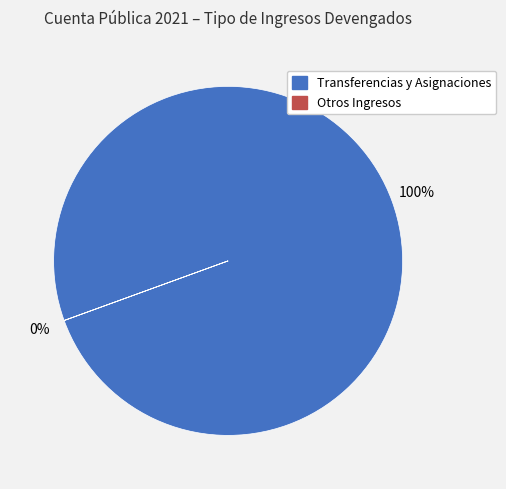

True or false: Transferencias y Asignaciones accounts for 100% of the total.

True